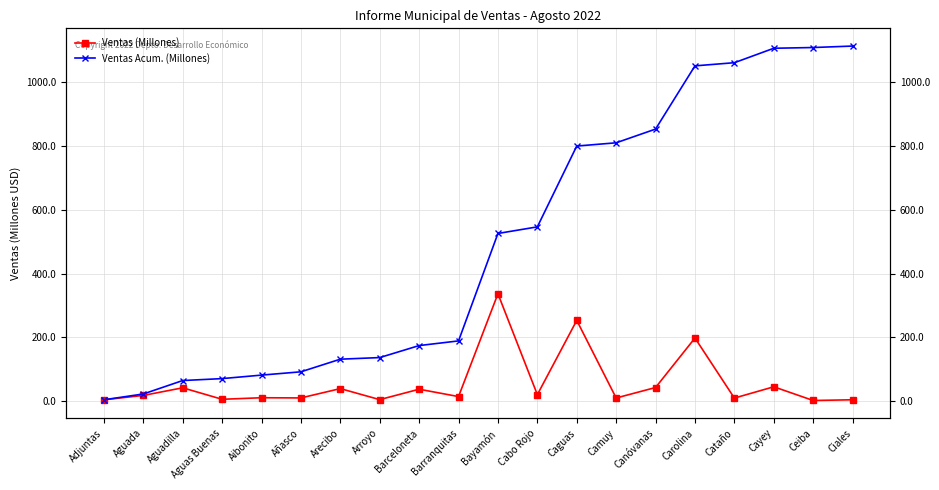

Count the number of data series in this chart.

2